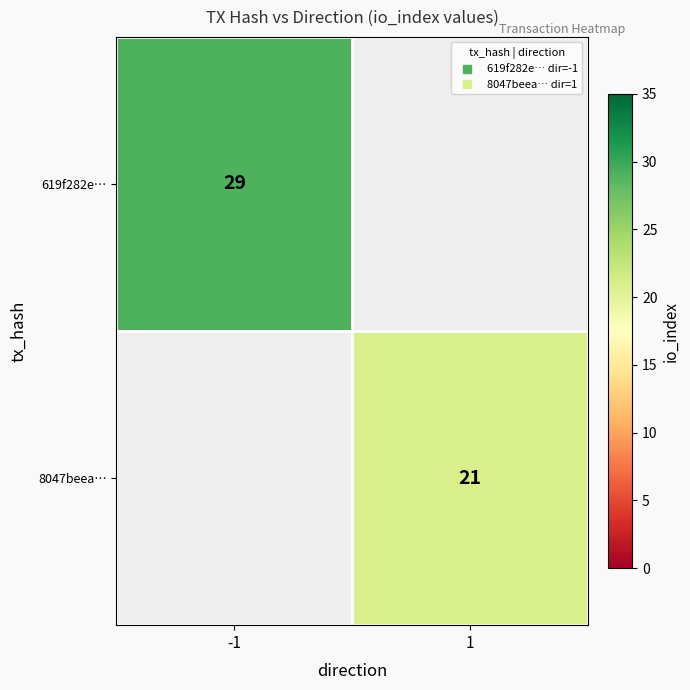

Is it true that 619f282e… equals 42.3 at -1?

False